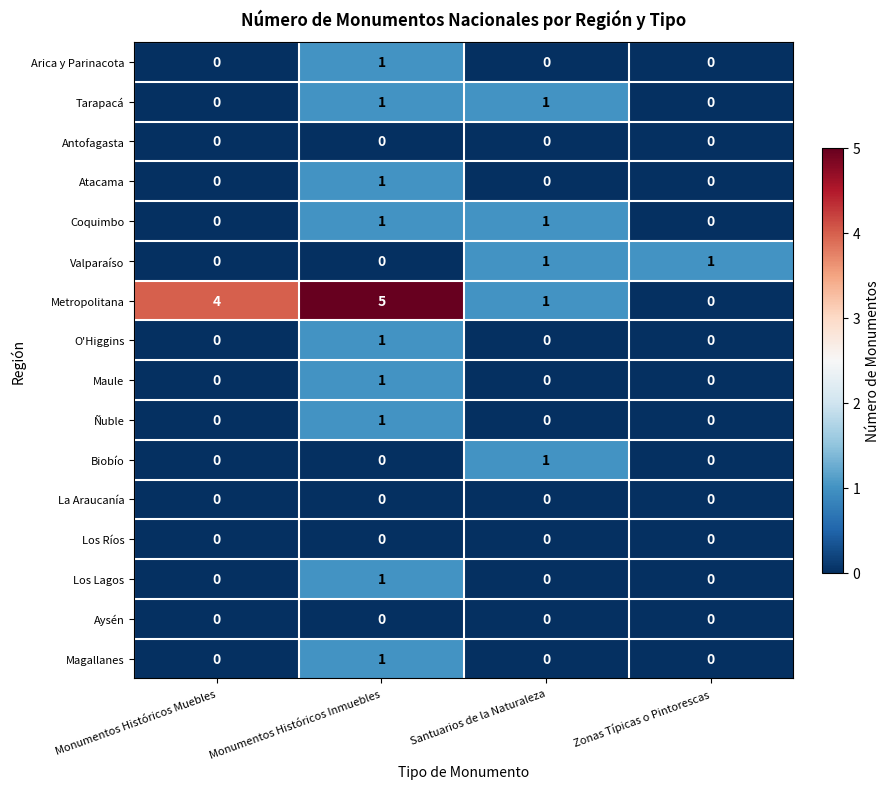

Which category has the highest value across all series?

Monumentos Históricos Inmuebles